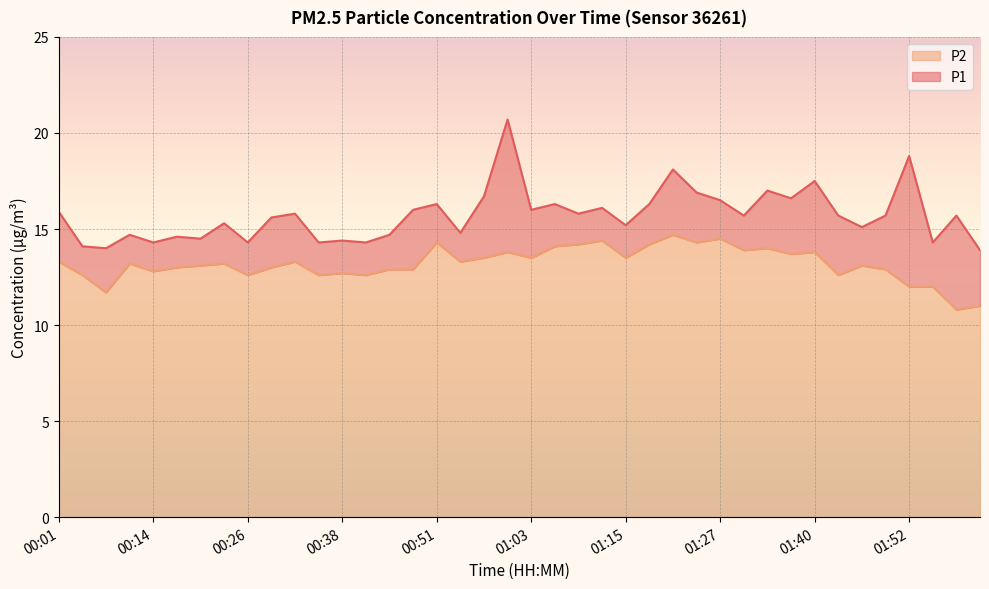

True or false: P1 has a value of 6.6 at 01:18.

False